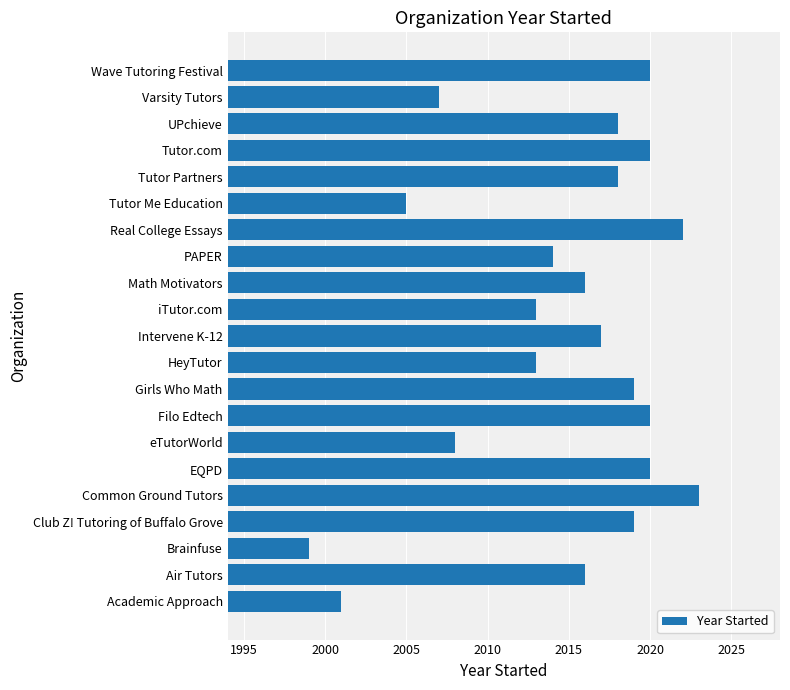

What value does the data have at HeyTutor, to the nearest 10?

2010